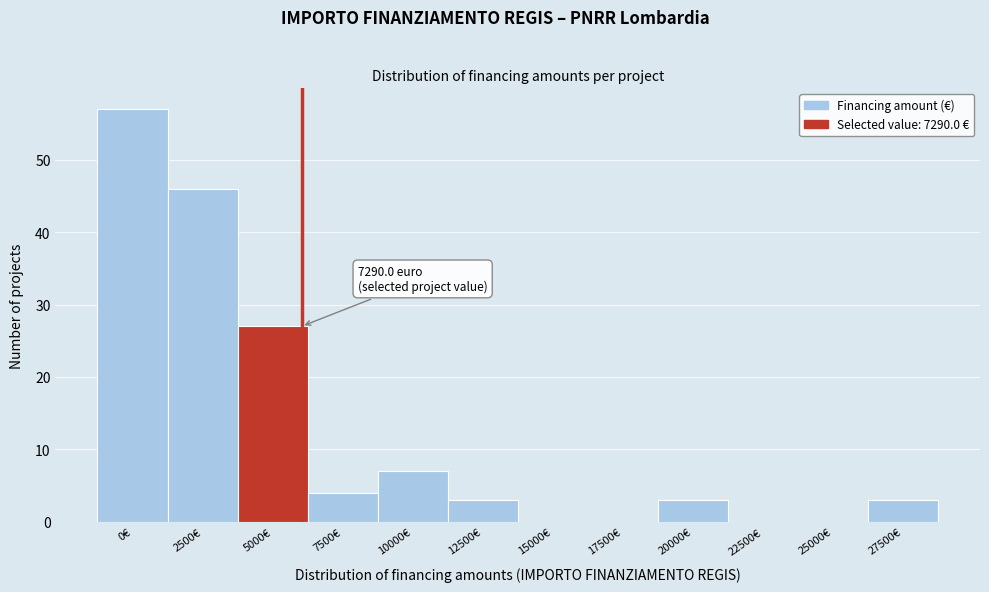

Reading left to right, what are all the values shown in this chart?

0€=57	2500€=46	5000€=27	7500€=4	10000€=7	12500€=3	15000€=0	17500€=0	20000€=3	22500€=0	25000€=0	27500€=3